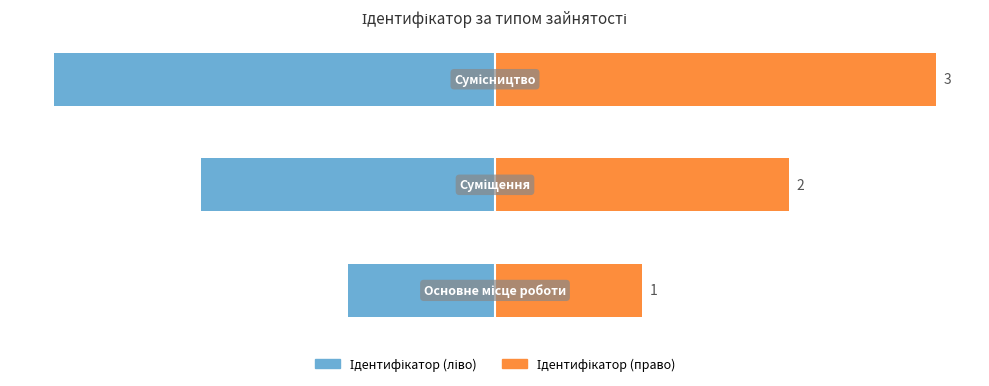

Between 0 and 1, which series saw the biggest shift?

Ідентифікатор (ліво)